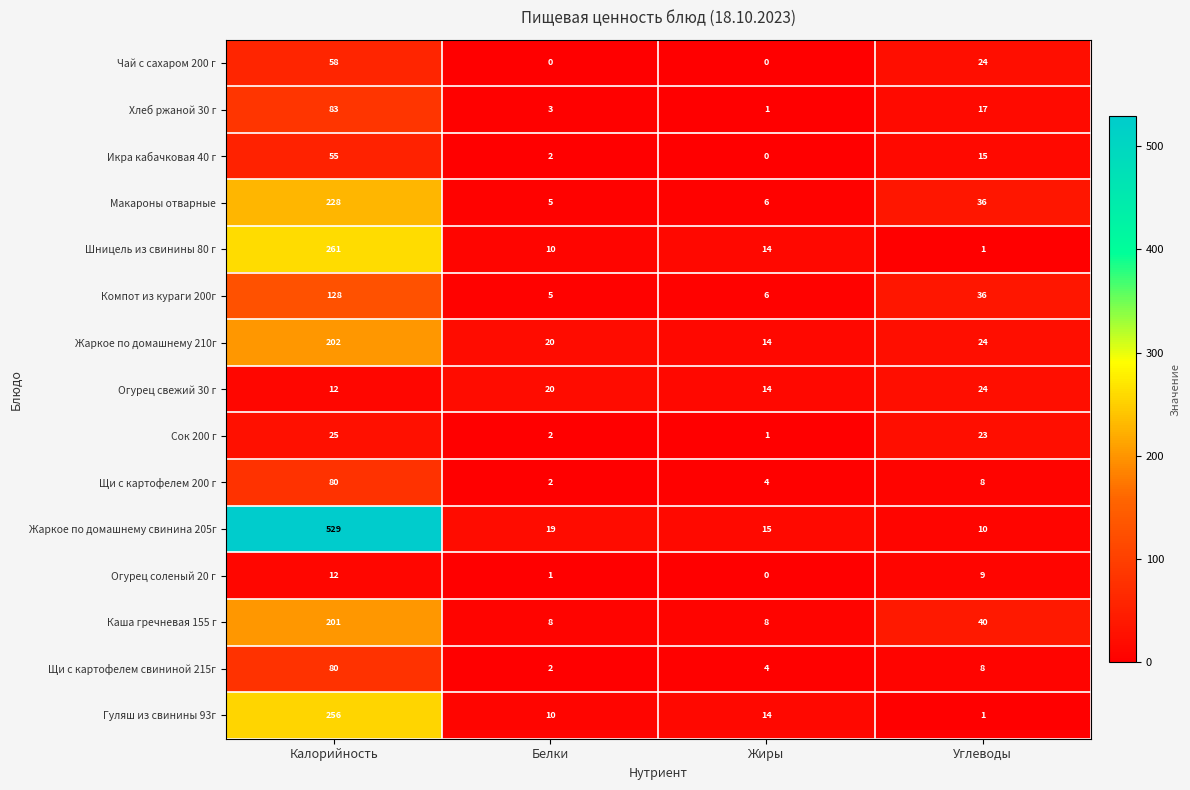

Where does the Сок 200 г series first go above 23?

Калорийность